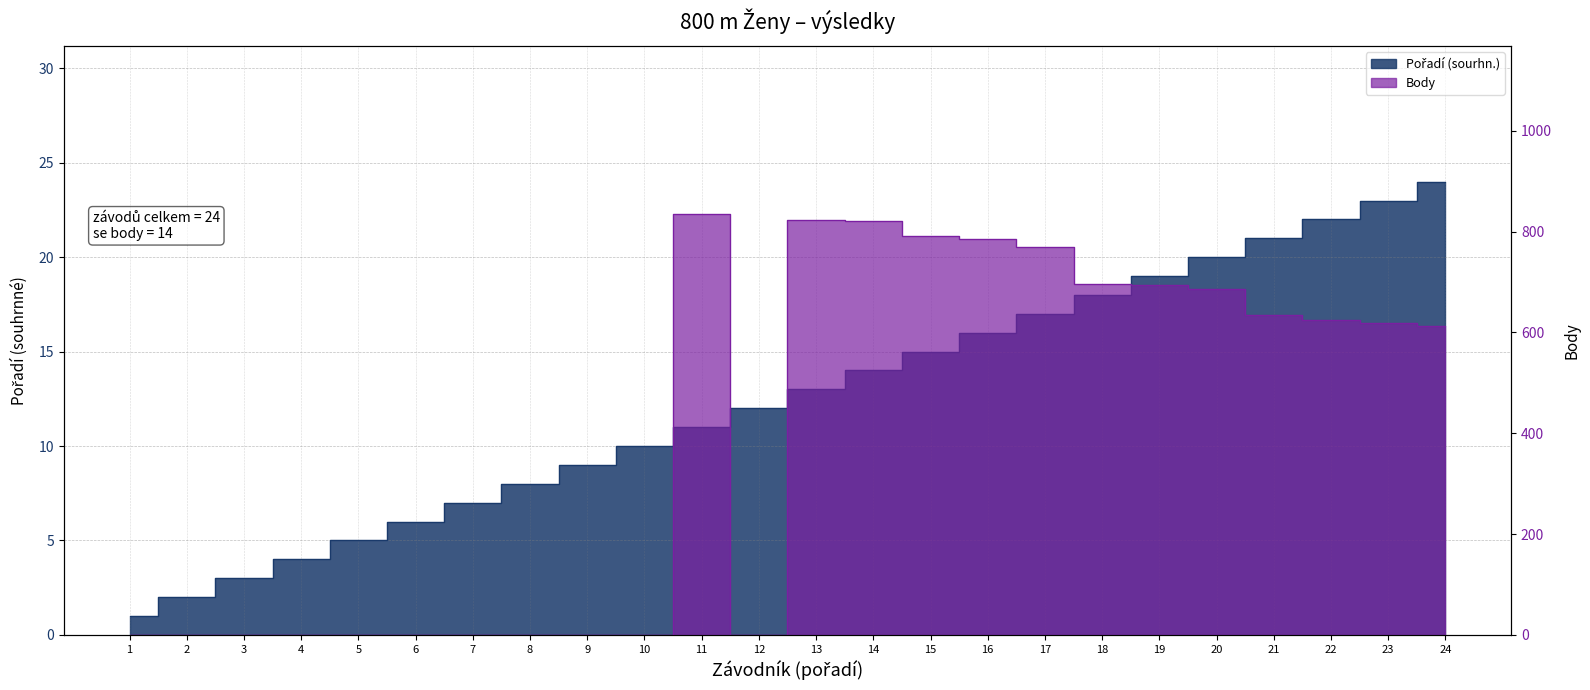

How many times do Body and Pořadí (sourhn.) cross each other?

3